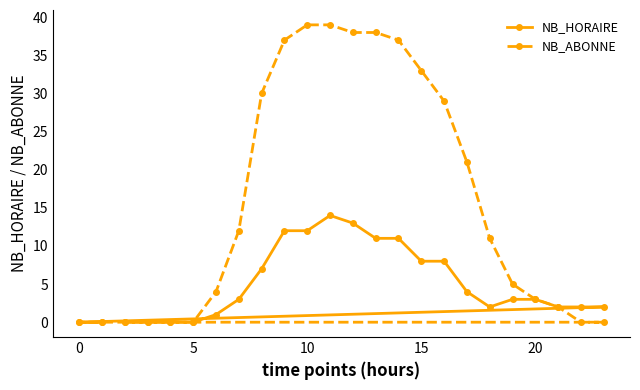

What is the difference between the maximum and second lowest values in the NB_ABONNE series?

39